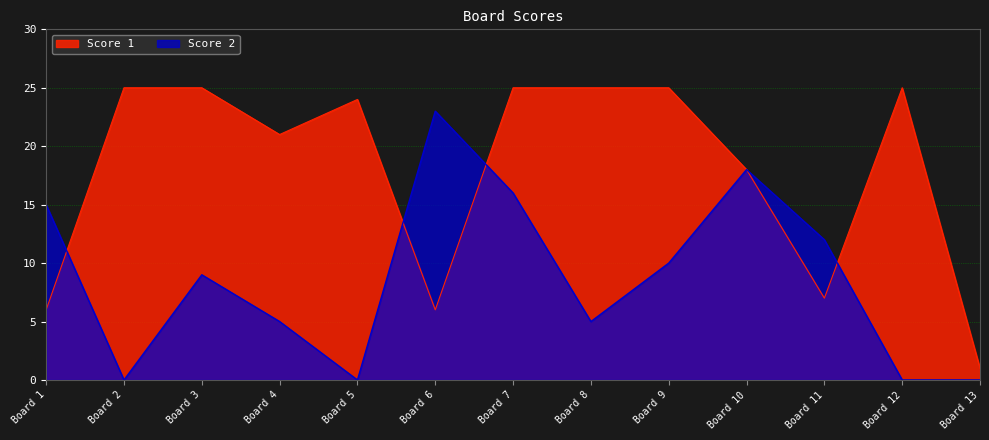

What is the value of the Score 1 point at the 11th from the left?

7